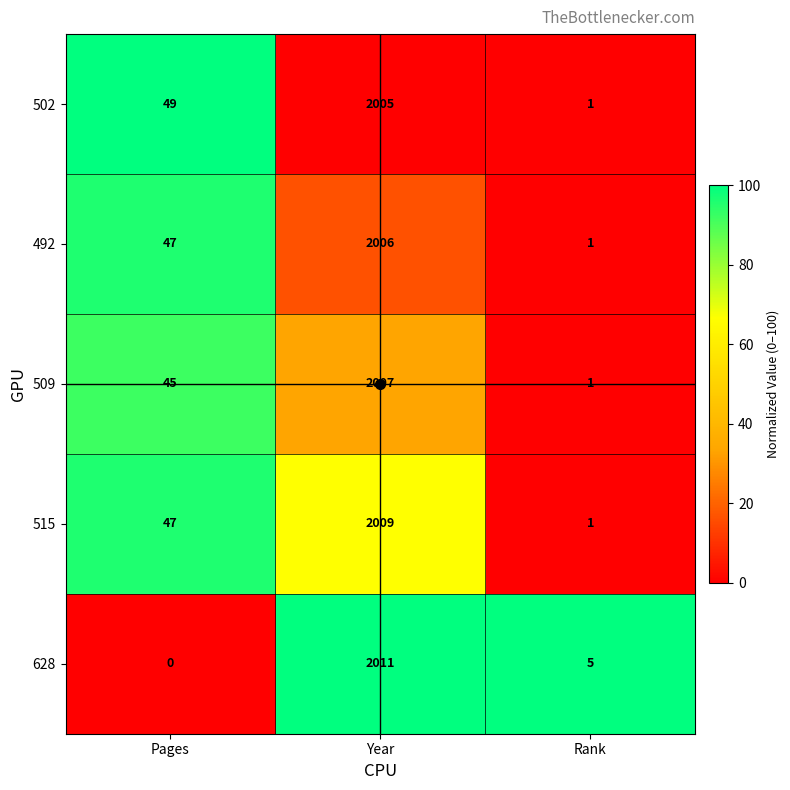

What is the average value of the 628 series?

672